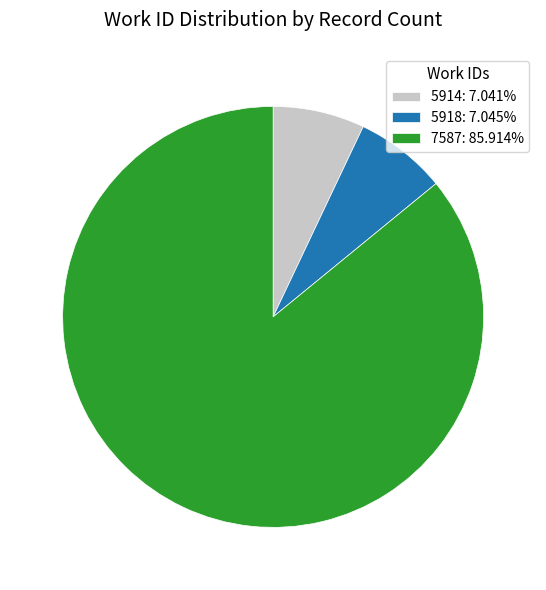

Is the sum of 5918: 7.045% and 5914: 7.041% greater than half?

No